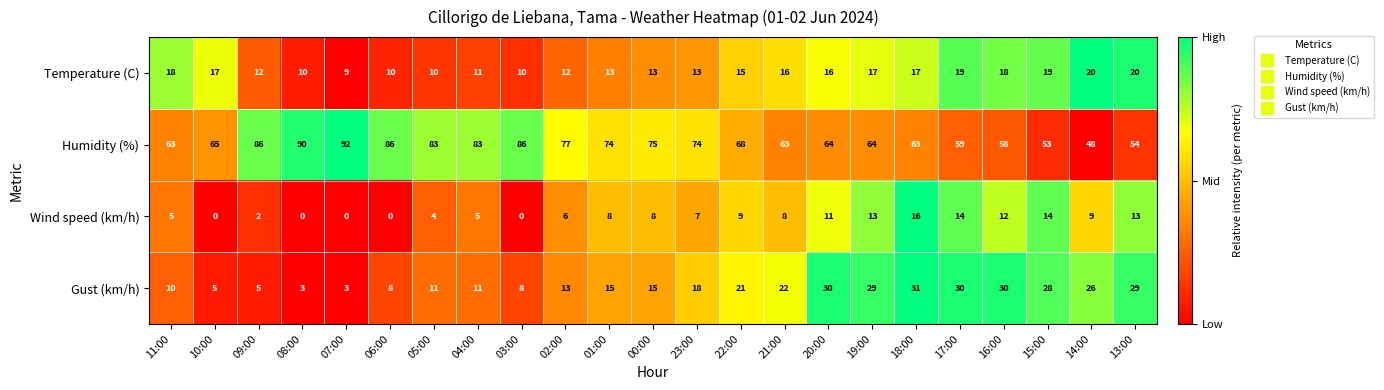

What is the spread (max minus min) of values at 00:00?

67